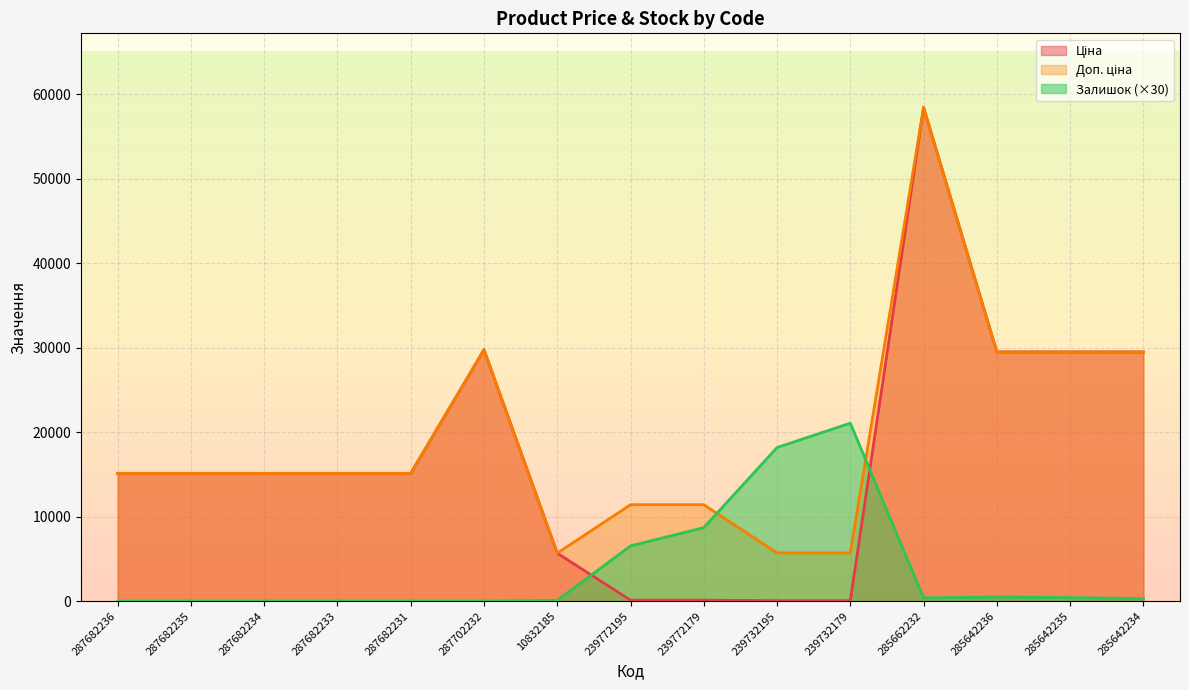

How many data points in Залишок are above 300?

7